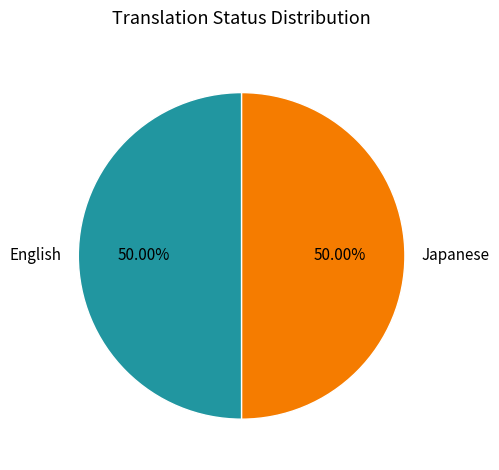

Is the sum of Japanese and English greater than half?

Yes